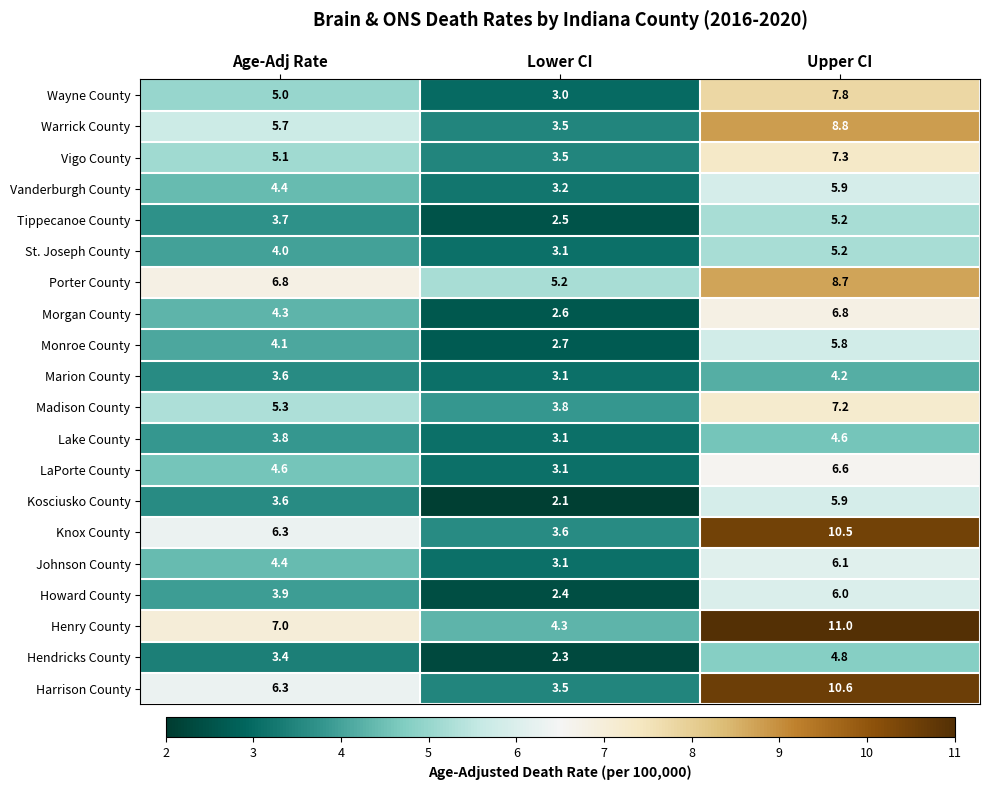

What is the total value across all series at Age-Adj Rate?

95.3